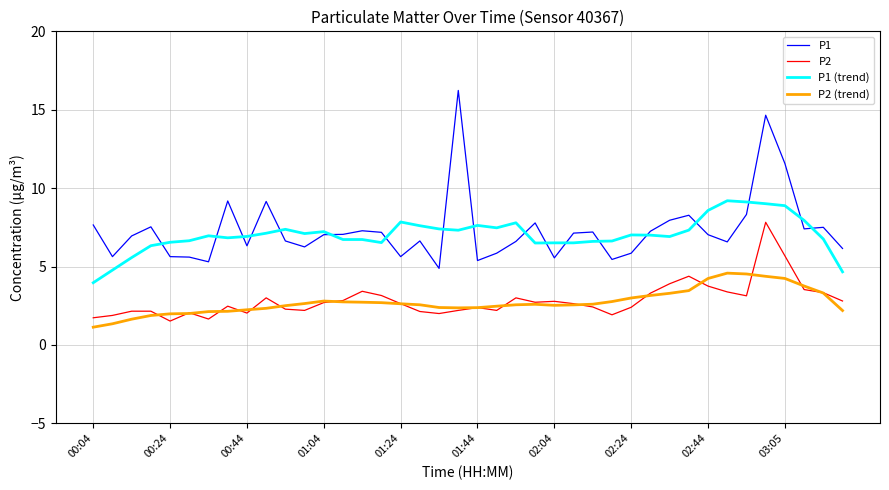

What is the minimum value shown in the chart?

1.1